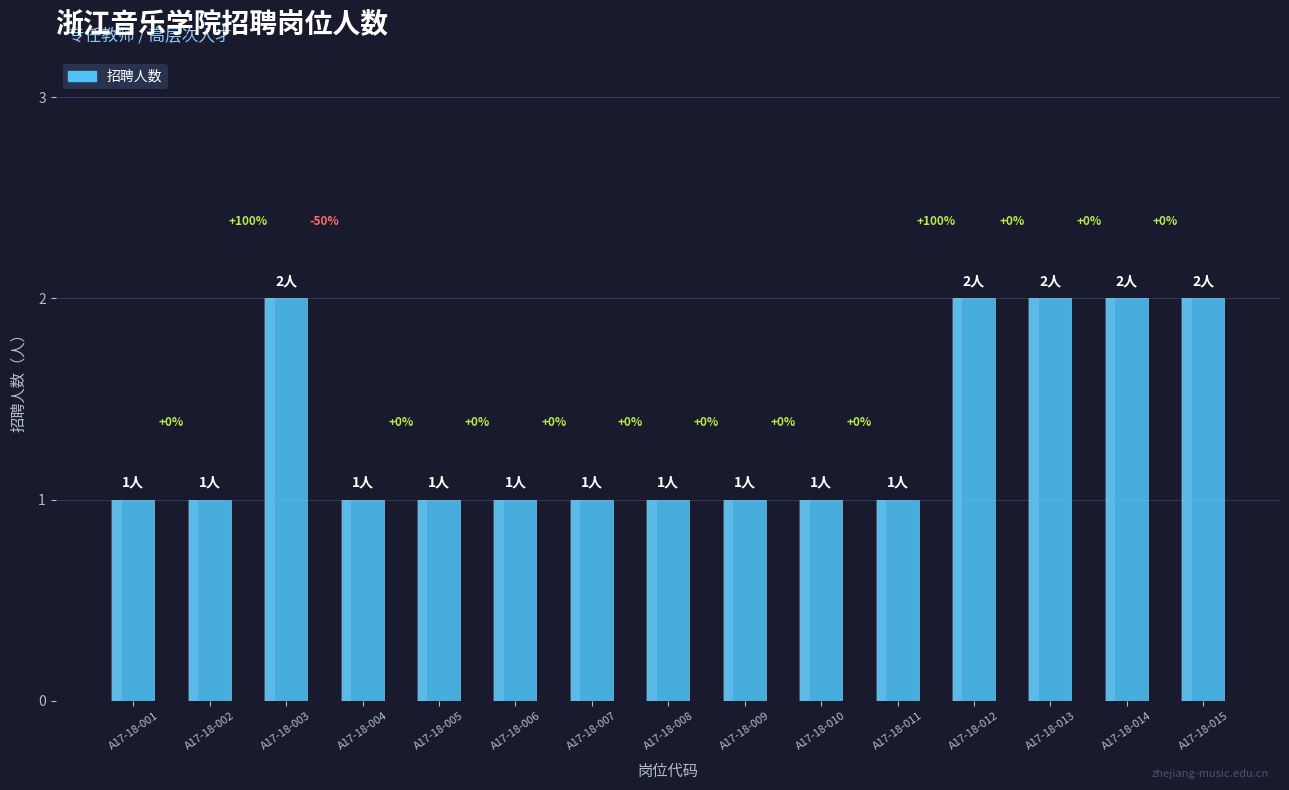

How many values are between 1 and 2?

15